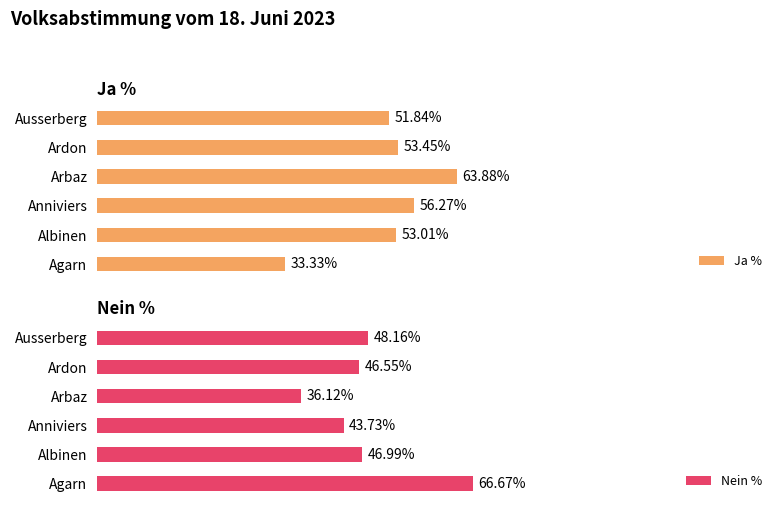

Which series has the widest spread of values?

Ja %